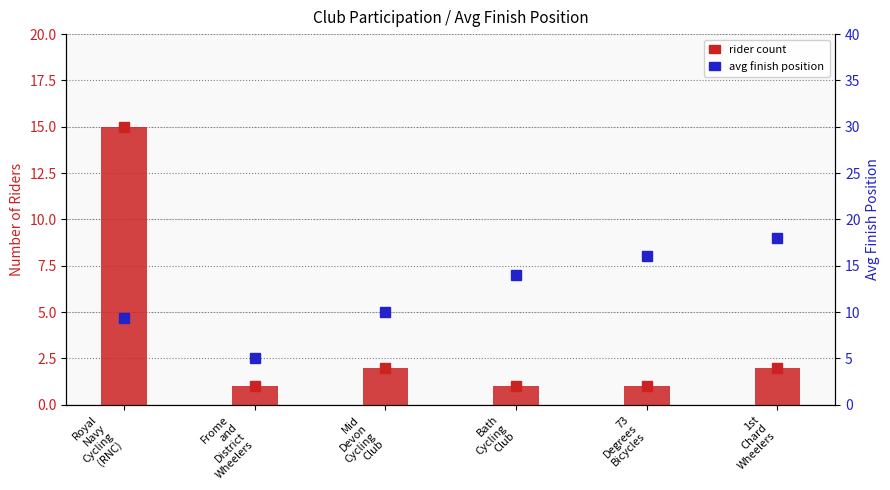

What is the sum of all rider count values?

22.0